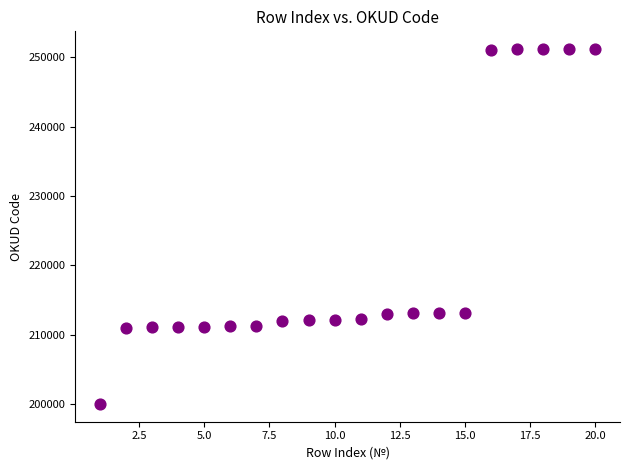

What is the range of X values (max minus min)?

19